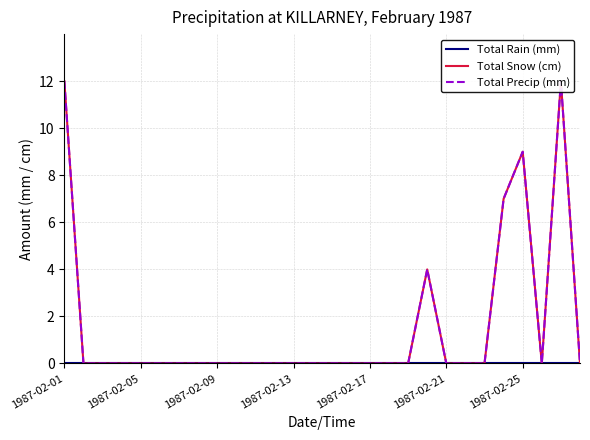

Which series has the widest spread of values?

Total Snow (cm)